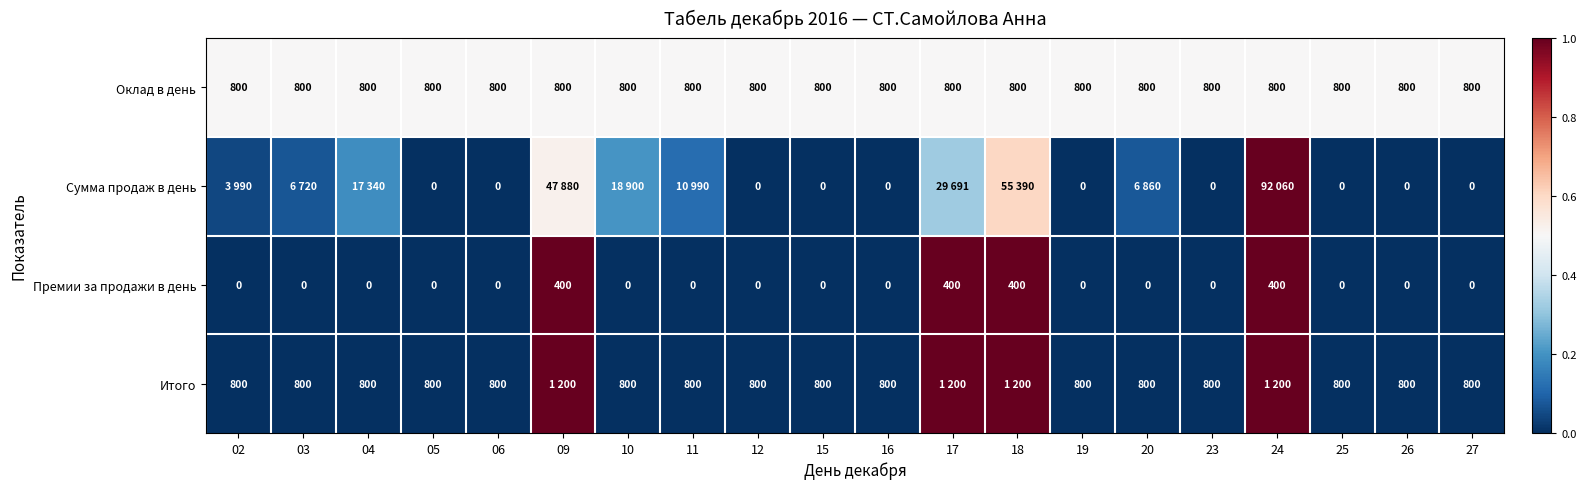

Which series has the widest spread of values?

Сумма продаж в день